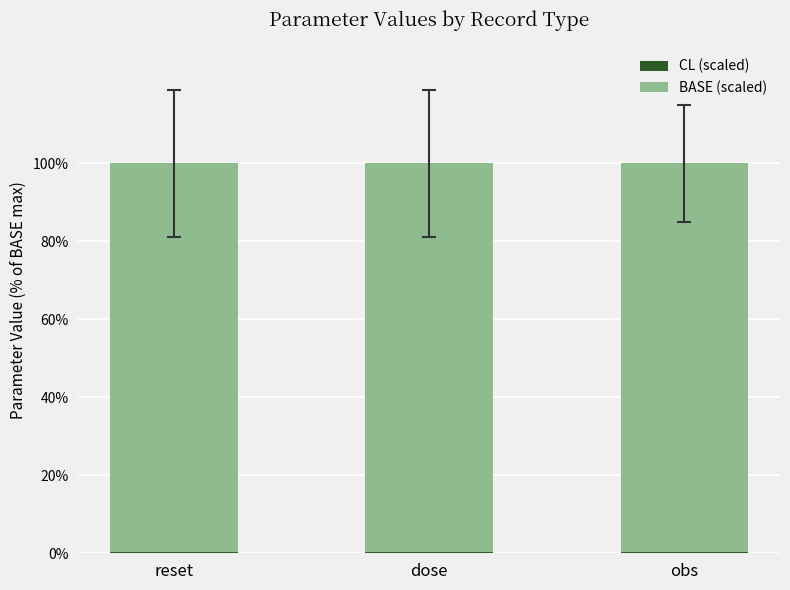

Where is CL (scaled) nearest to the value 0?

reset